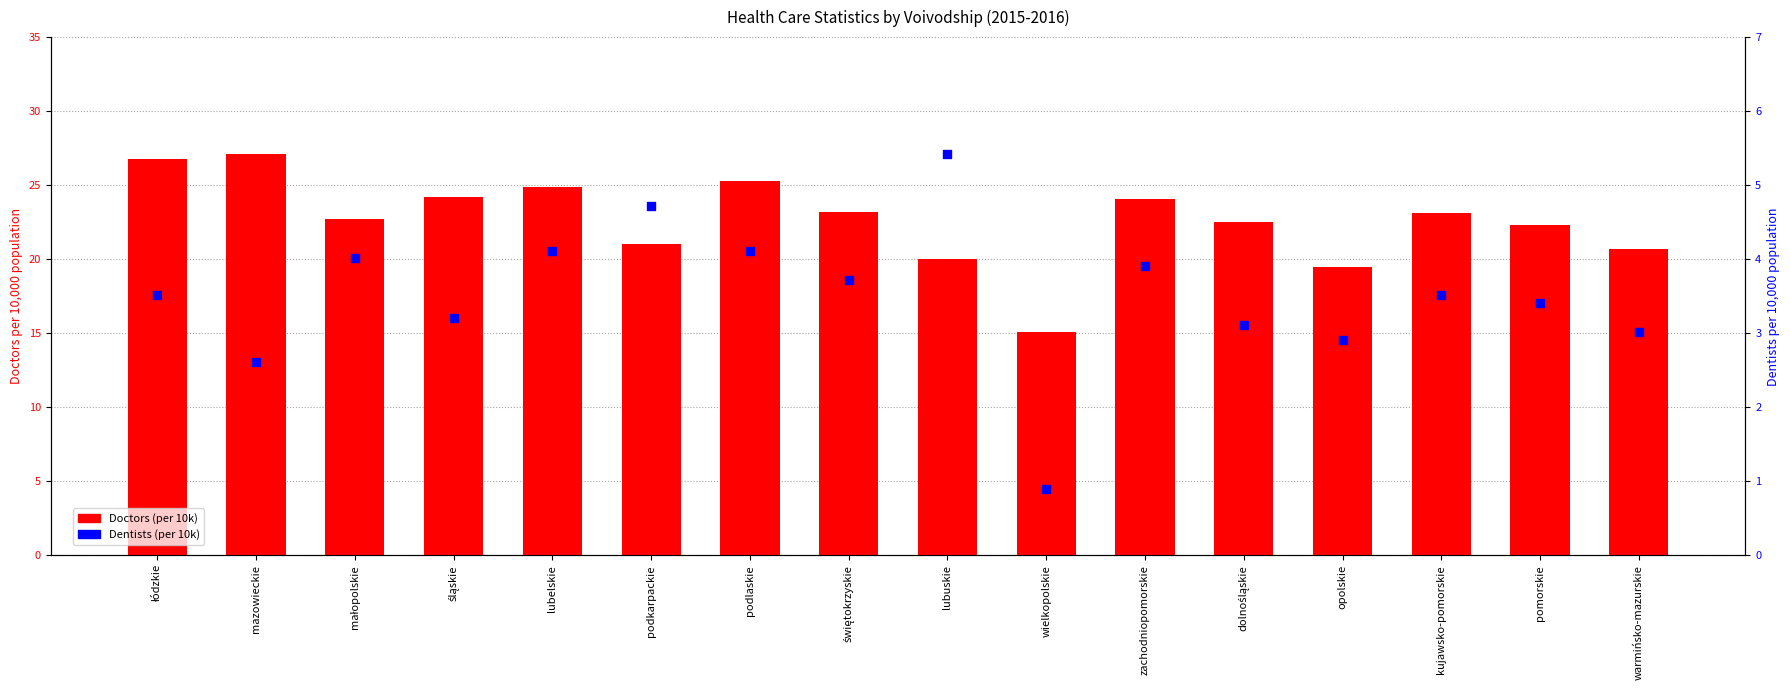

Which series has the largest Y range (max minus min)?

Dentists (per 10k, scaled)